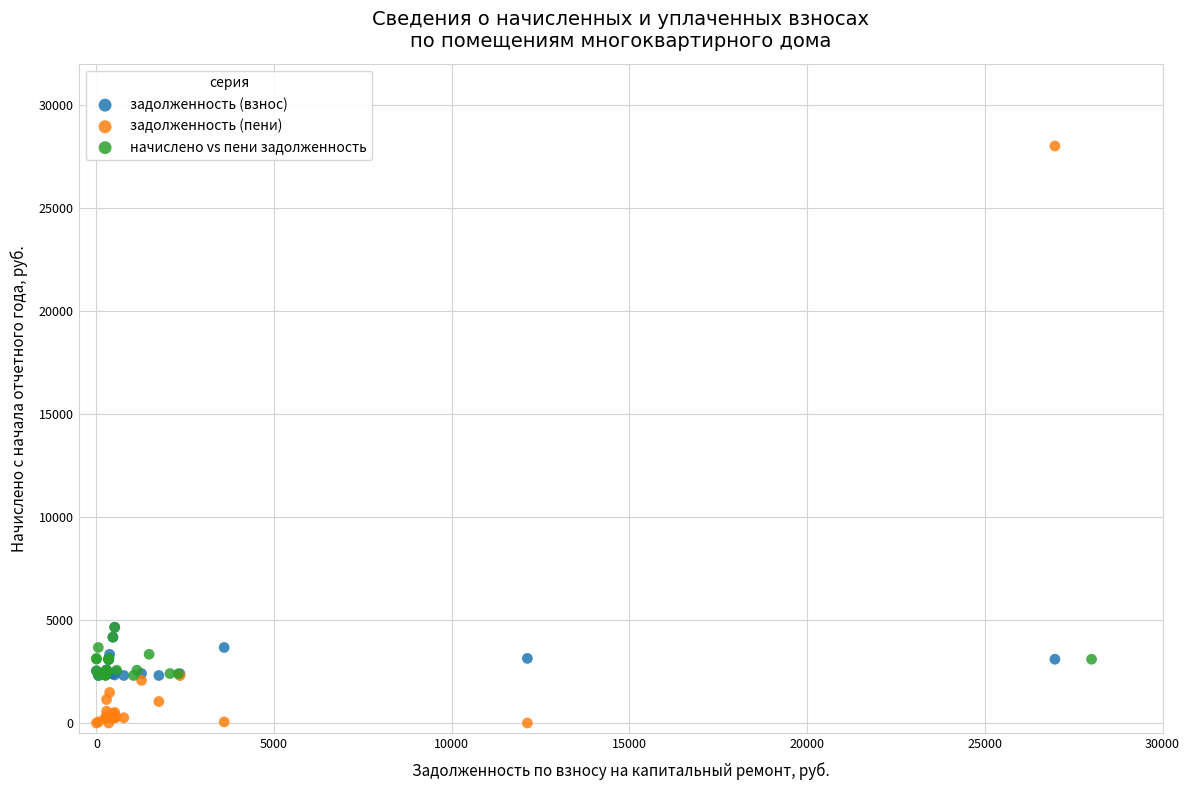

Which series contains the lowest Y value?

задолженность (пени)